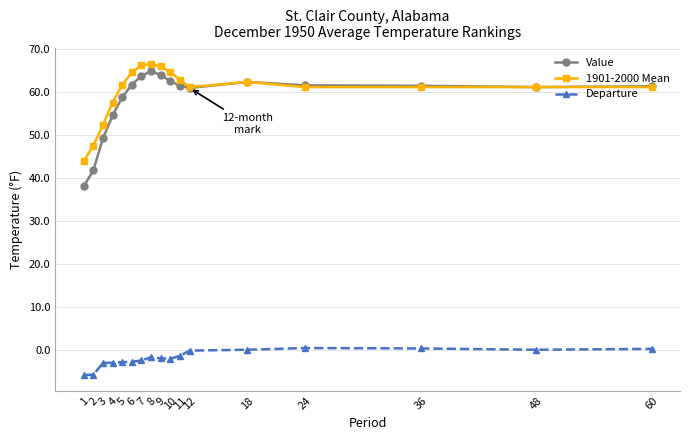

What is the sum of all 1901-2000 Mean values?

1021.1